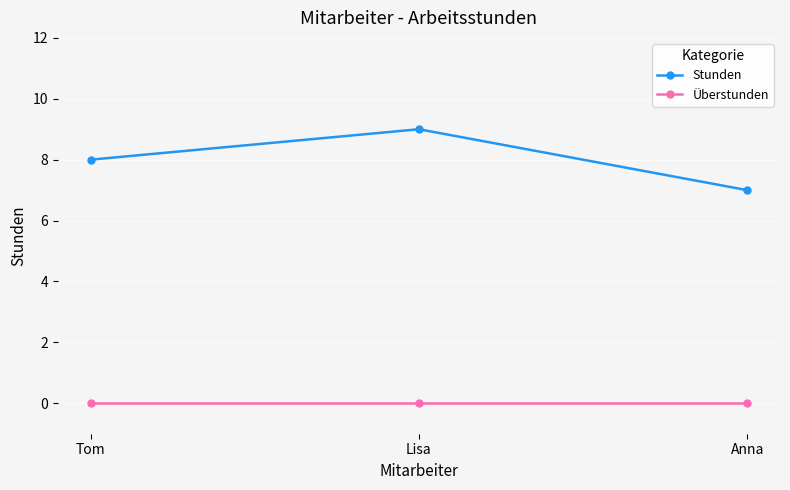

Reading left to right, transcribe all the data shown in this chart.

Stunden: 8	9	7
Überstunden: 0	0	0